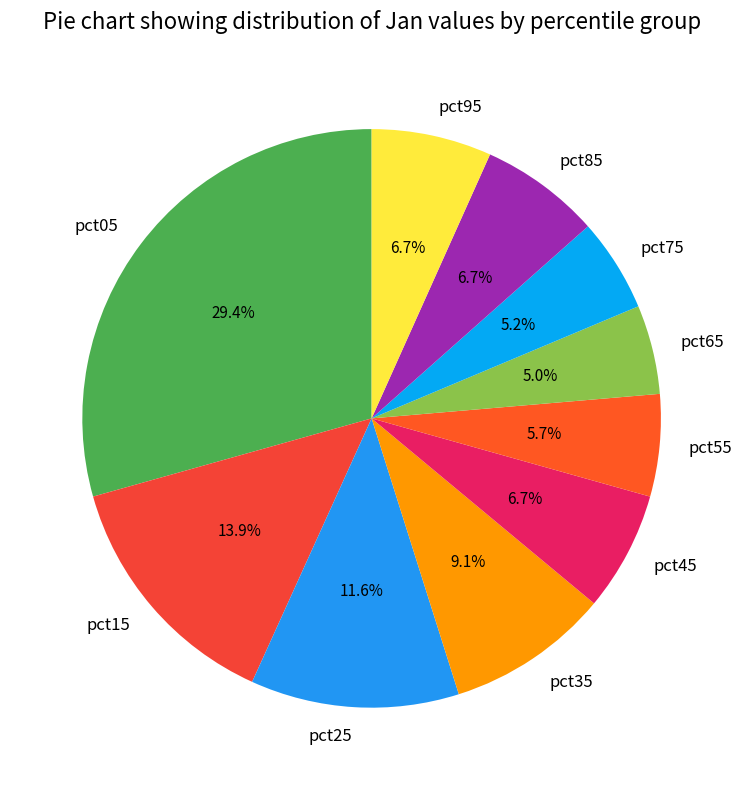

To the nearest percent, what is the average slice percentage?

10%